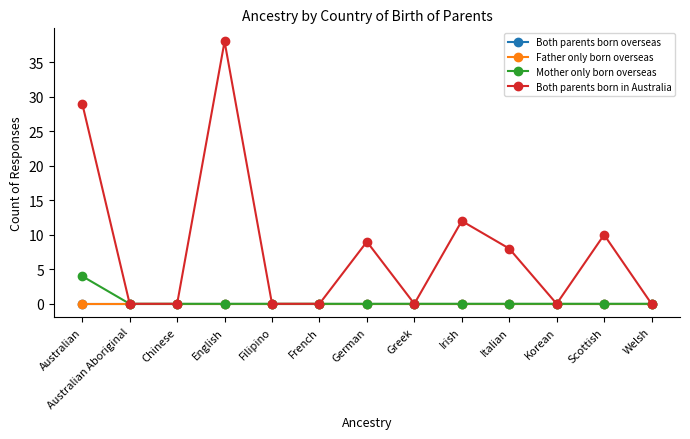

List the labels in order of Both parents born in Australia value, largest first.

English, Australian, Irish, Scottish, German, Italian, Australian Aboriginal, Chinese, Filipino, French, Greek, Korean, Welsh